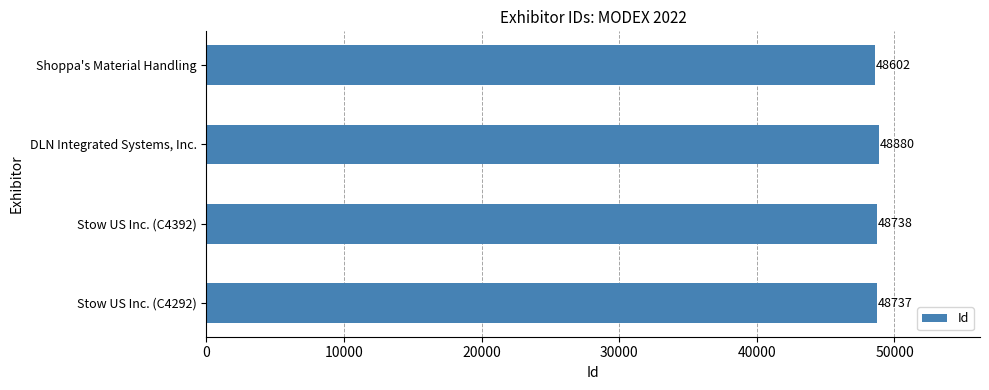

Does the chart contain any negative values?

No